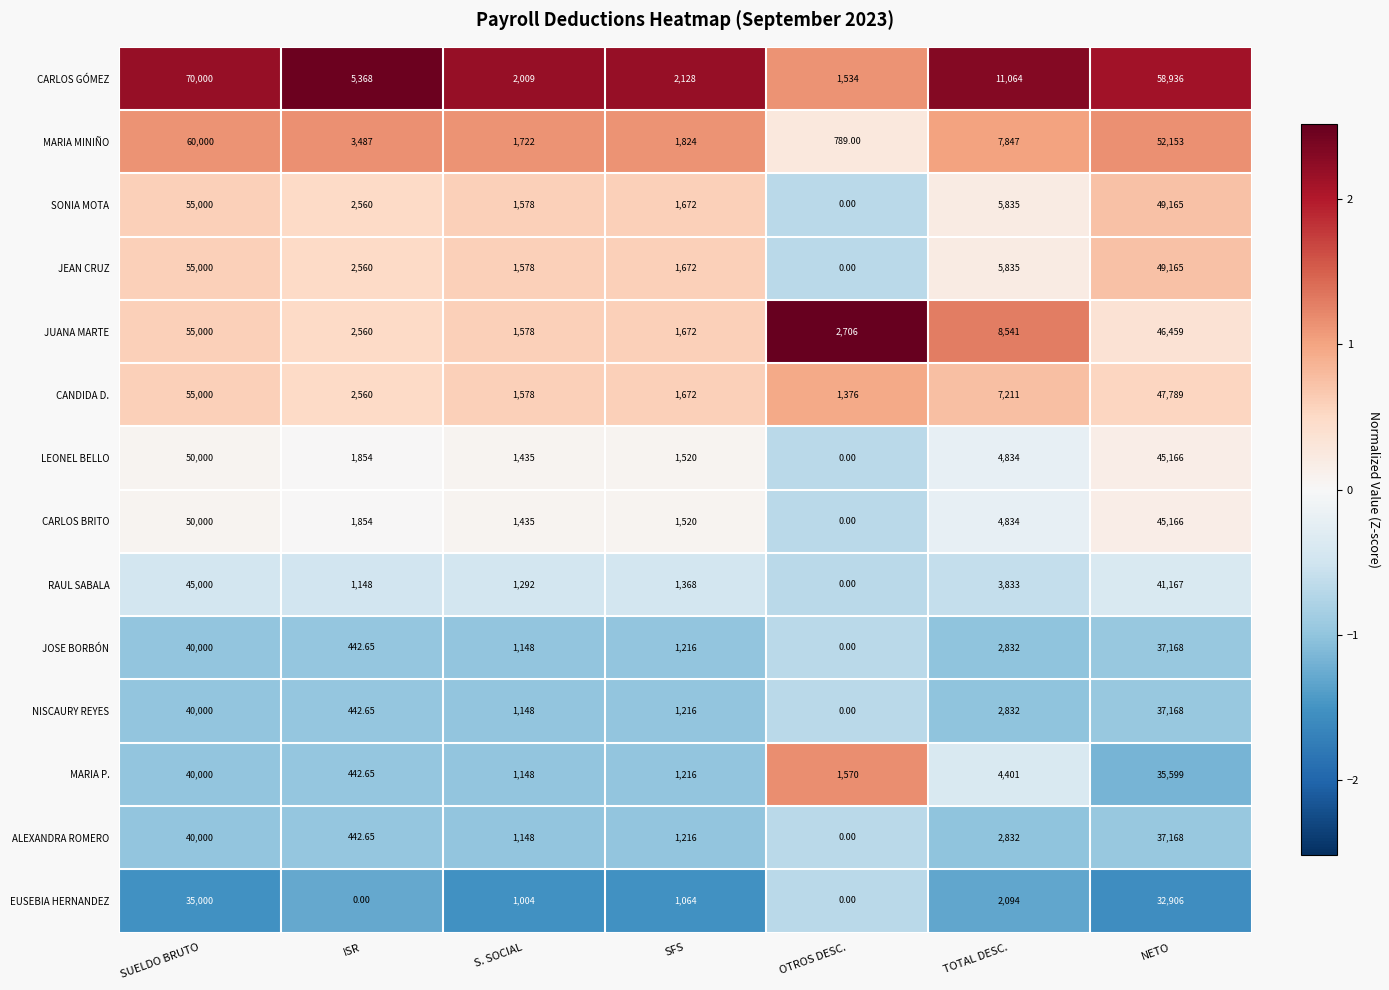

List the labels in order of JUANA MARTE value, largest first.

SUELDO BRUTO, NETO, TOTAL DESC., OTROS DESC., ISR, SFS, S. SOCIAL